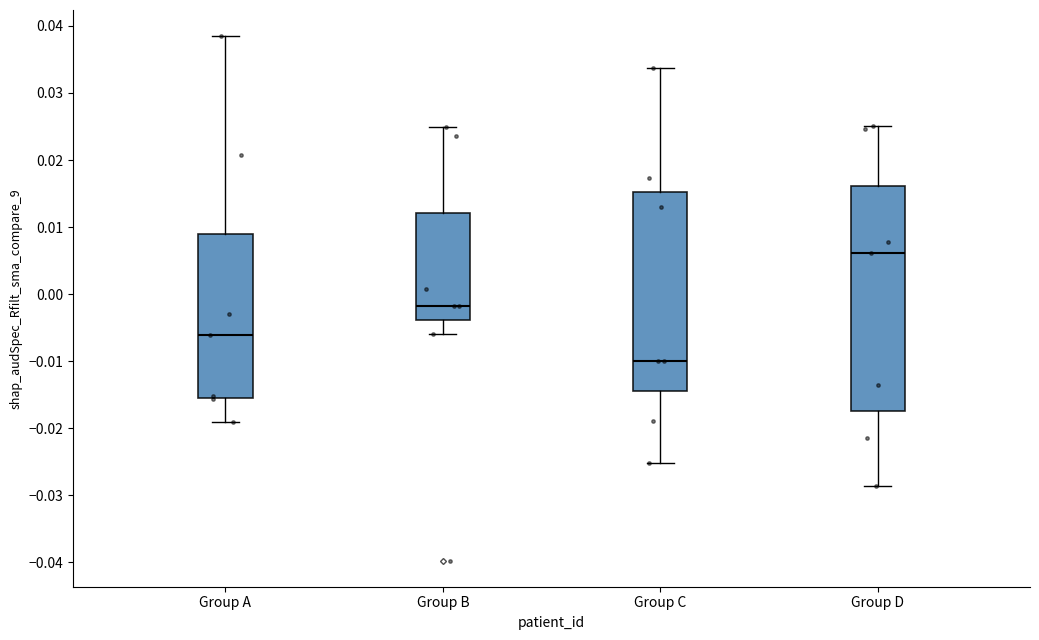

Where is the lower edge of the box for Group A on the y-axis? The values are not printed on the chart, so give them approximately, as read against the axis.

-0.015